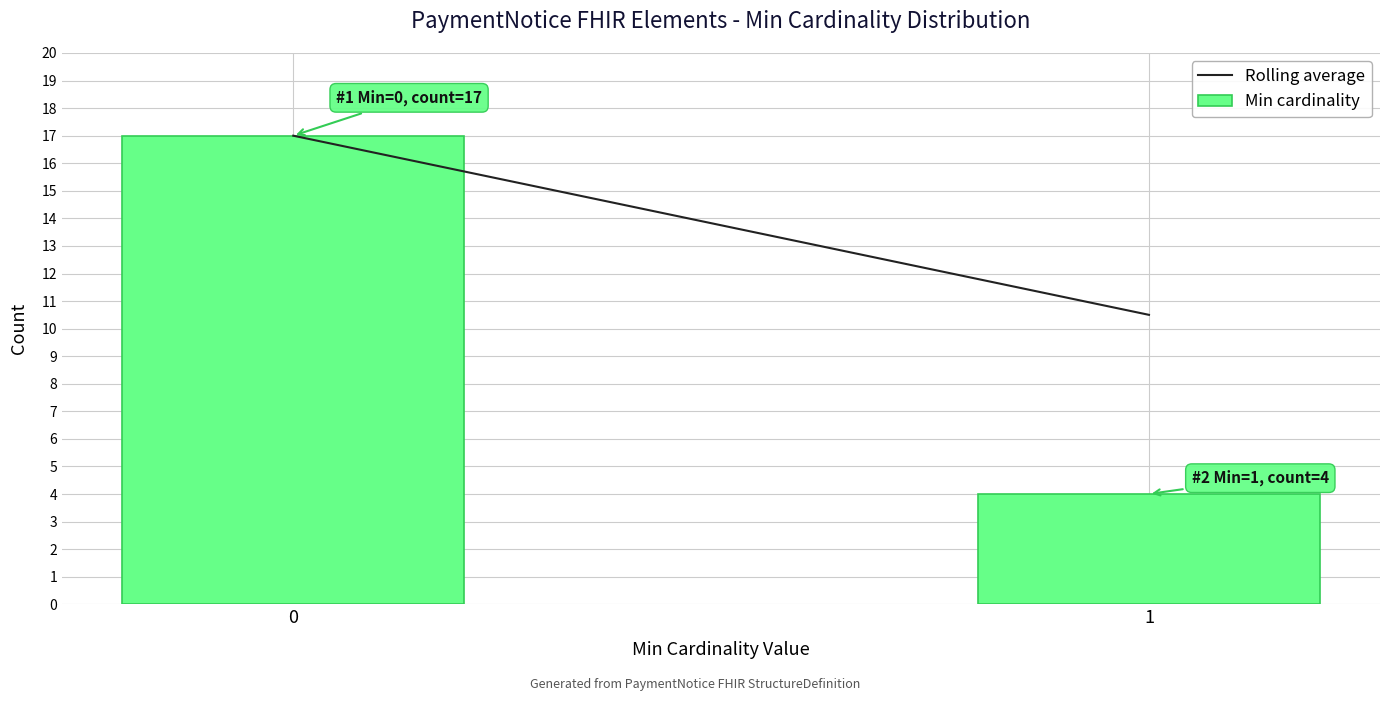

Reading left to right, what are all the values shown in this chart?

0=17	1=4